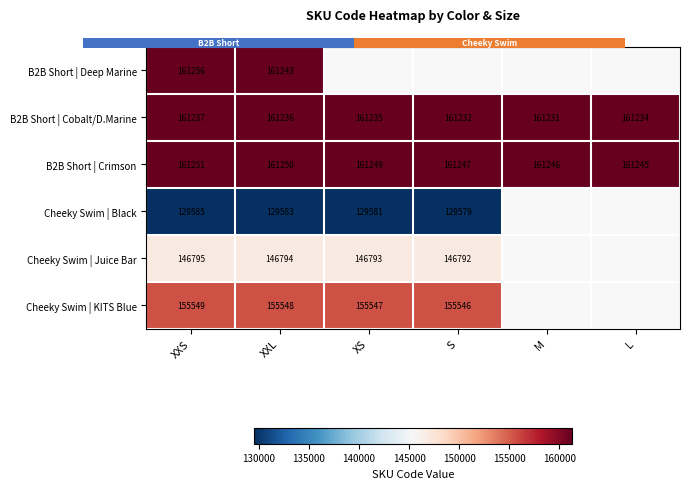

Where does the B2B Short | Cobalt/D.Marine series first go above 161235?

XXS